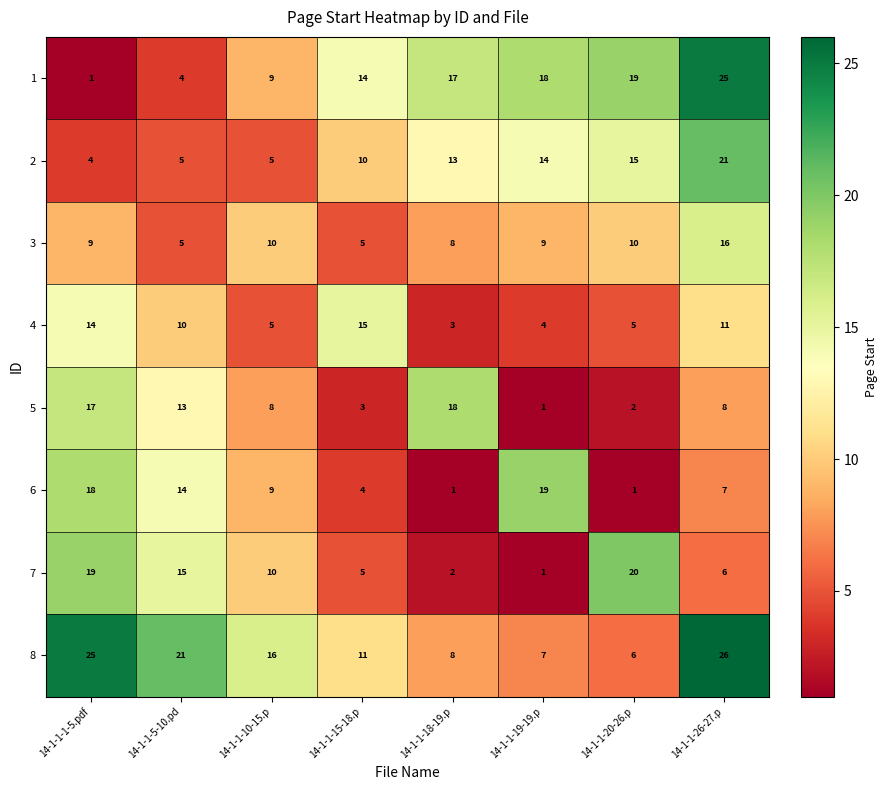

At which label does 5 reach its minimum?

14-1-1-19-19.p